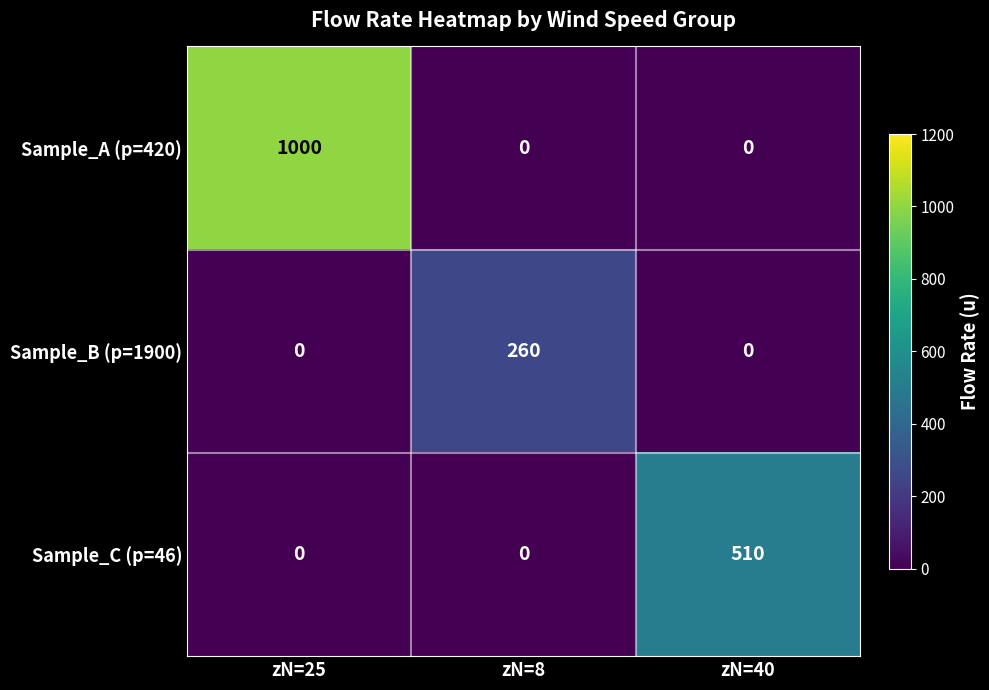

Rank the series by their maximum value, from highest to lowest.

Sample_A (p=420), Sample_C (p=46), Sample_B (p=1900)